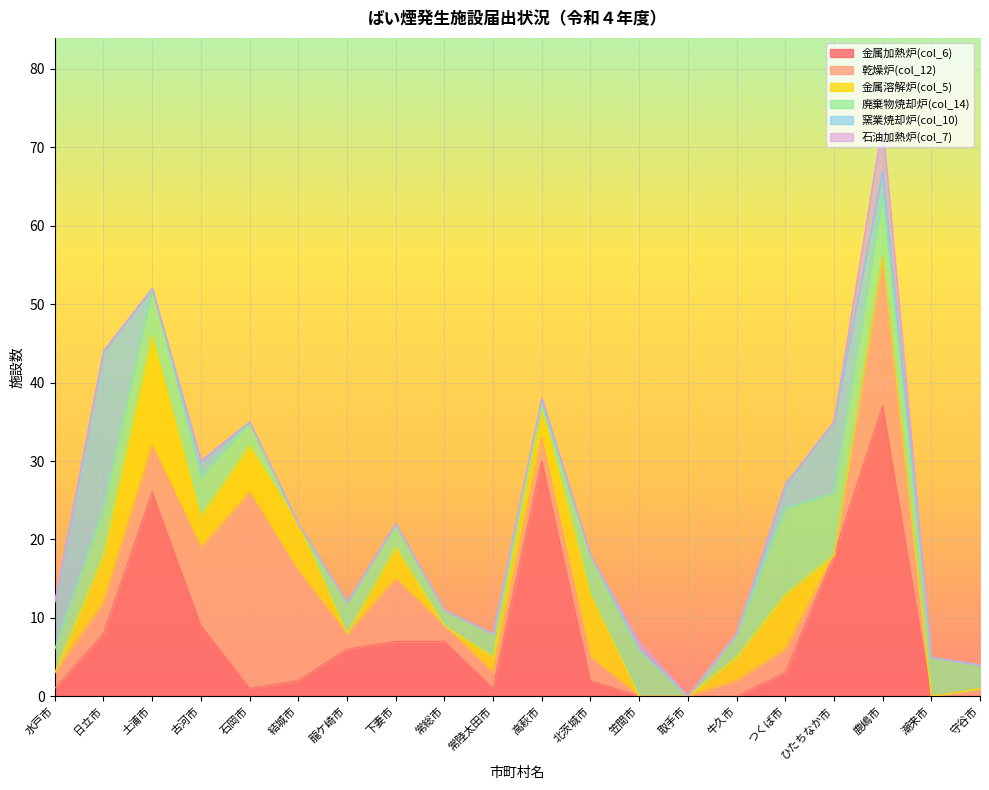

Where do 窯業焼却炉(col_10) and 石油加熱炉(col_7) first cross each other?

ひたちなか市 and 鹿嶋市